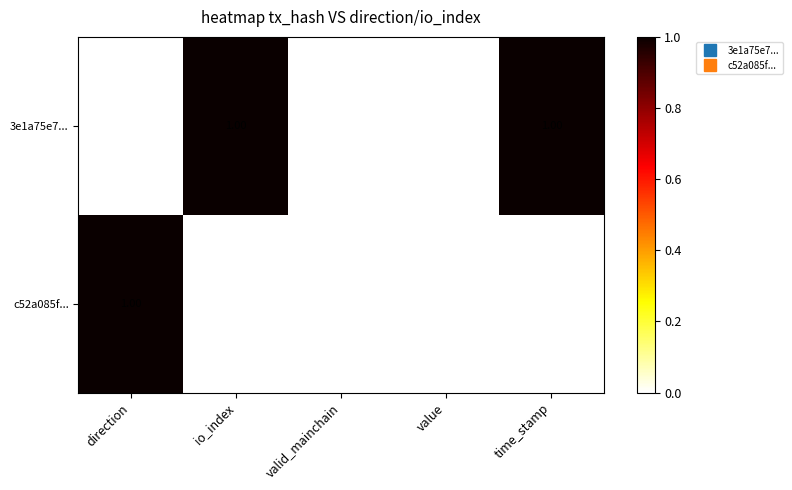

How many categories are shown in the chart?

5